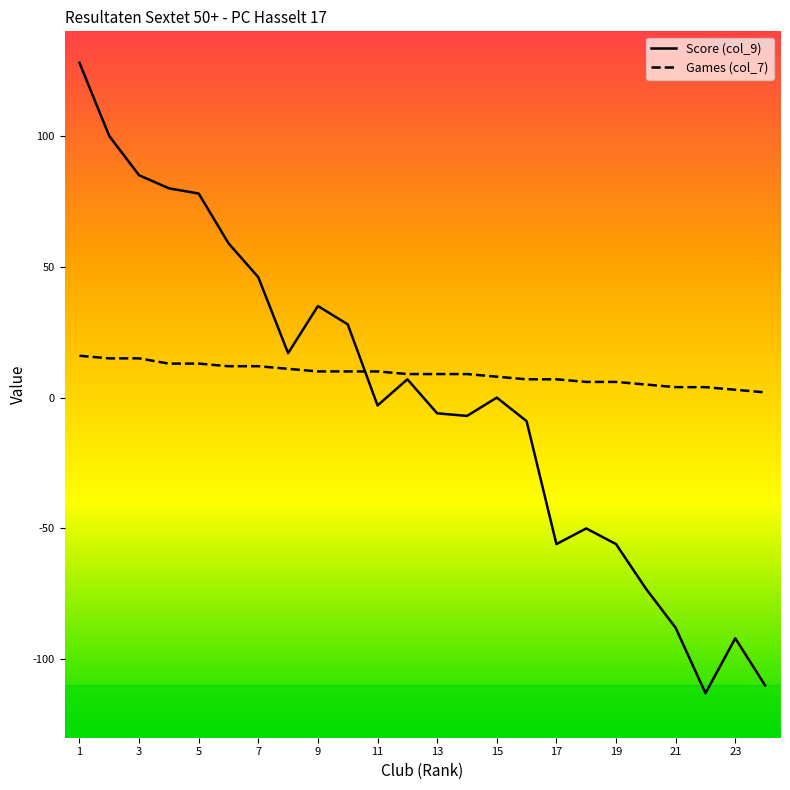

Rank the series by their maximum value, from highest to lowest.

Score (col_9), Games (col_7)